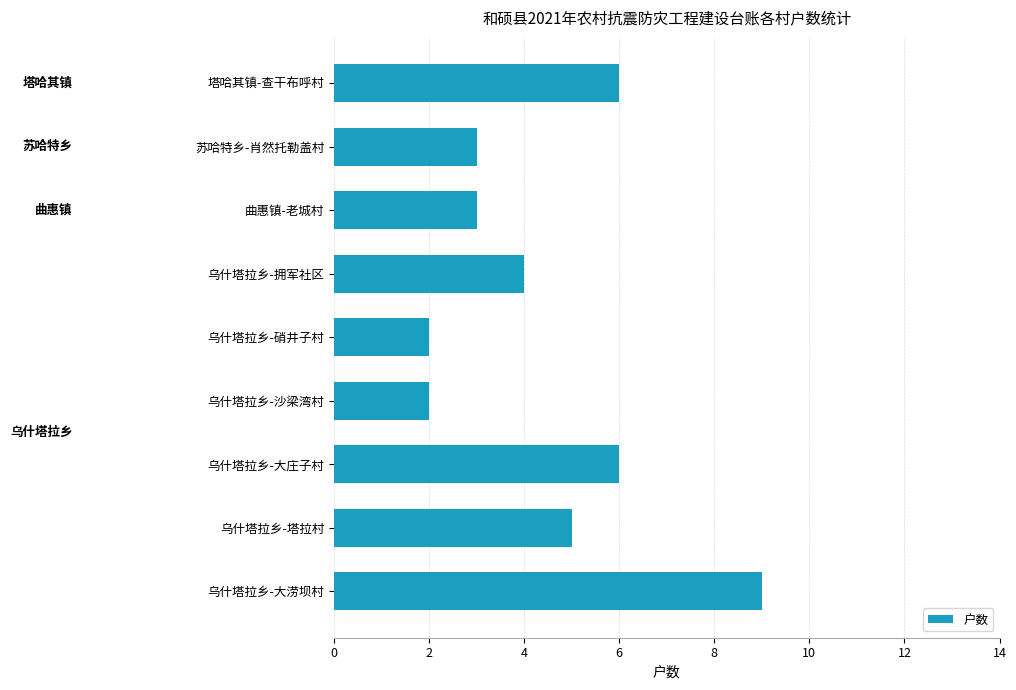

What is the average value?

4